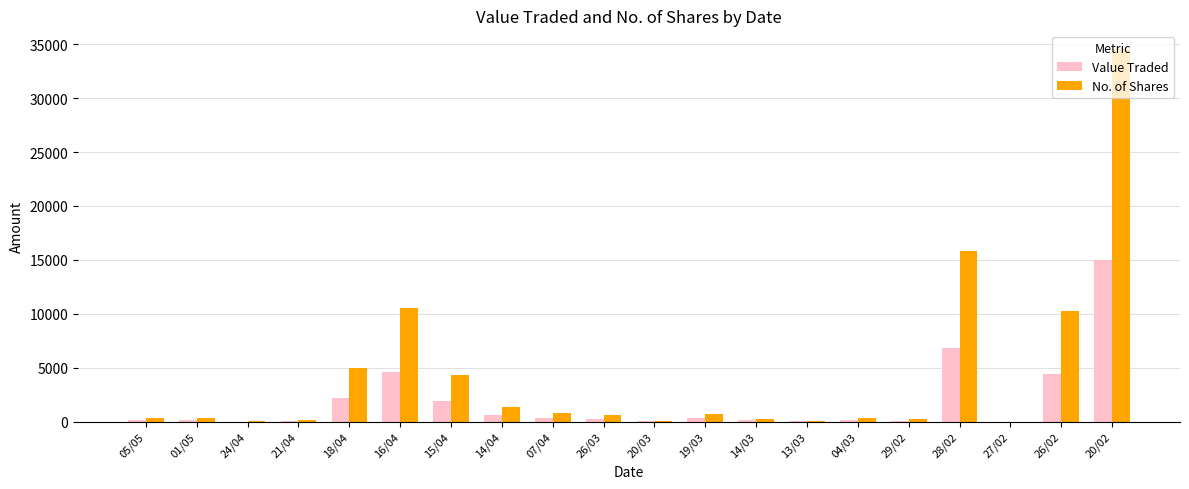

Which series changed the most between 18/04 and 20/03?

No. of Shares